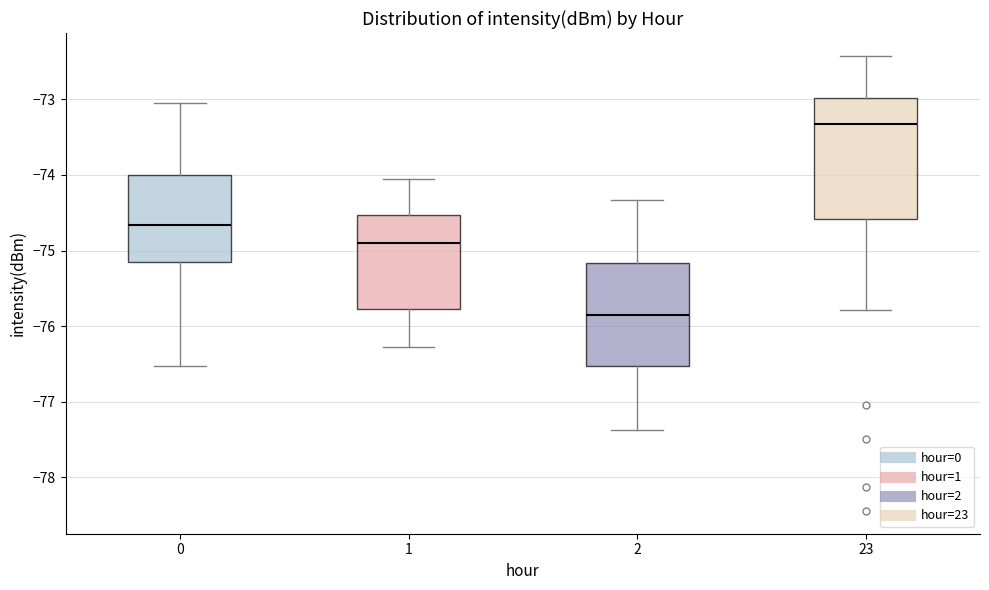

Comparing the boxes themselves (not the whiskers), which one is the tallest?

23